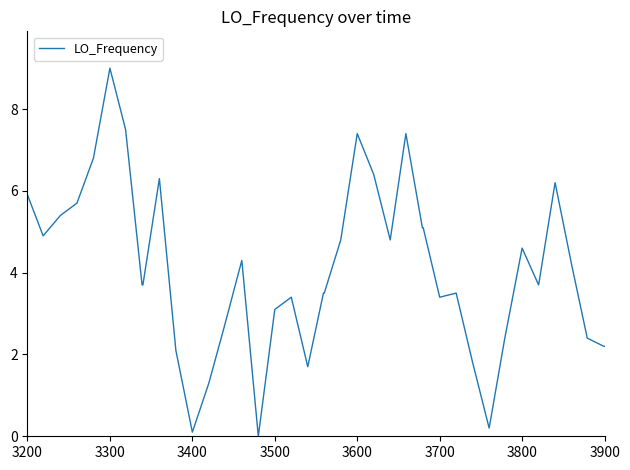

What is the greatest value displayed?

9.0